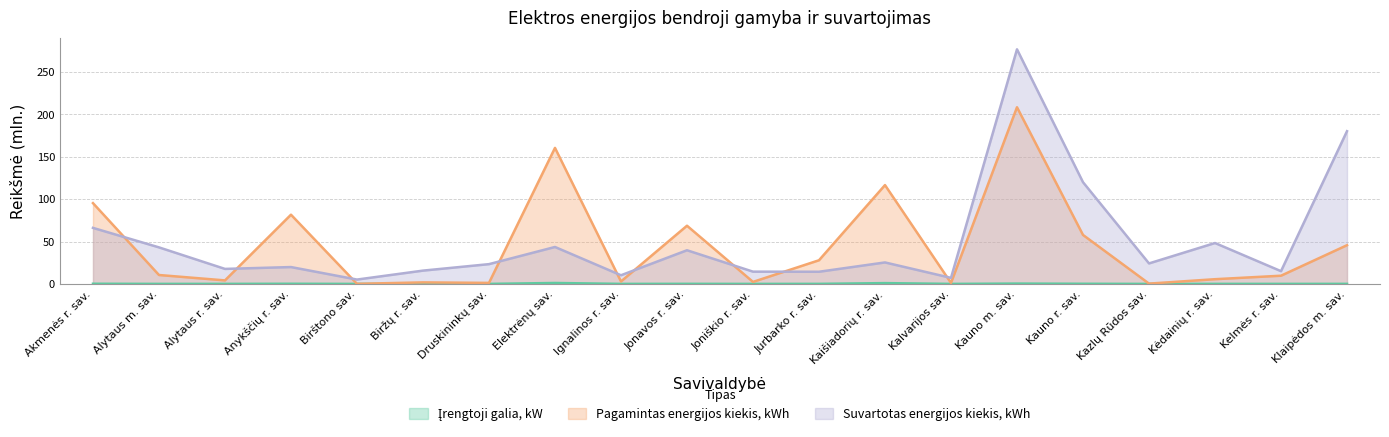

List the series in order of their peak value, highest first.

Suvartotas energijos kiekis, kWh, Pagamintas energijos kiekis, kWh, Įrengtoji galia, kW